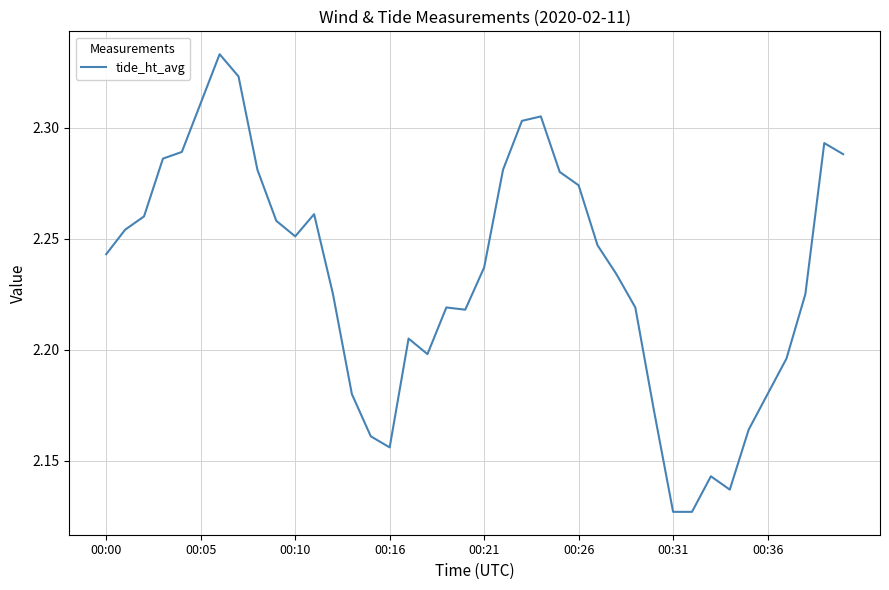

Is this an area chart (filled region under the line)?

No